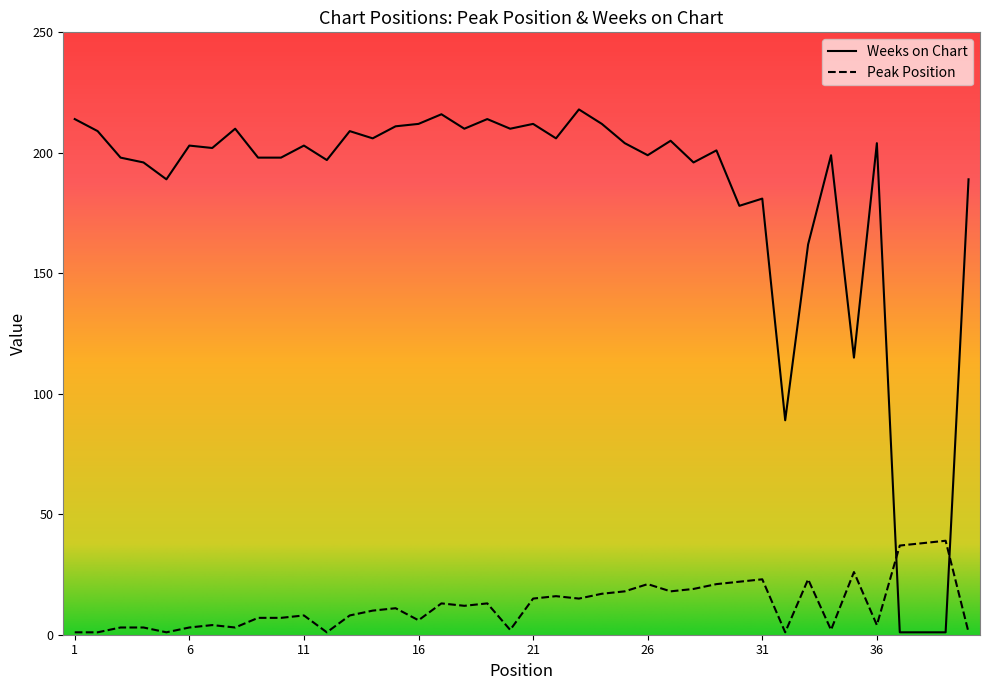

Rank the series by their maximum value, from lowest to highest.

Peak Position, Weeks on Chart